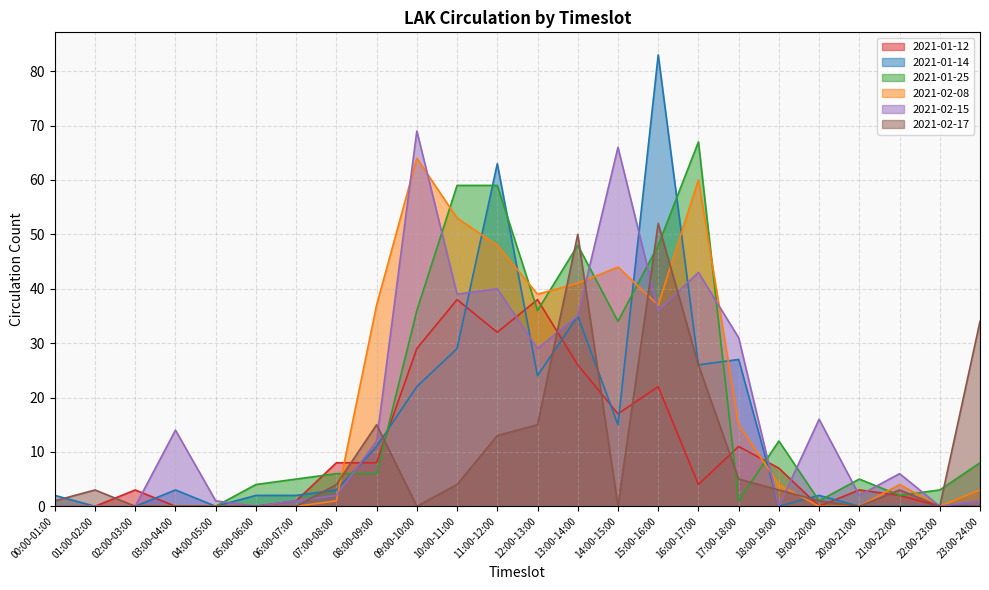

In 2021-02-15, how many points are lower than both neighbors (excluding endpoints)?

7